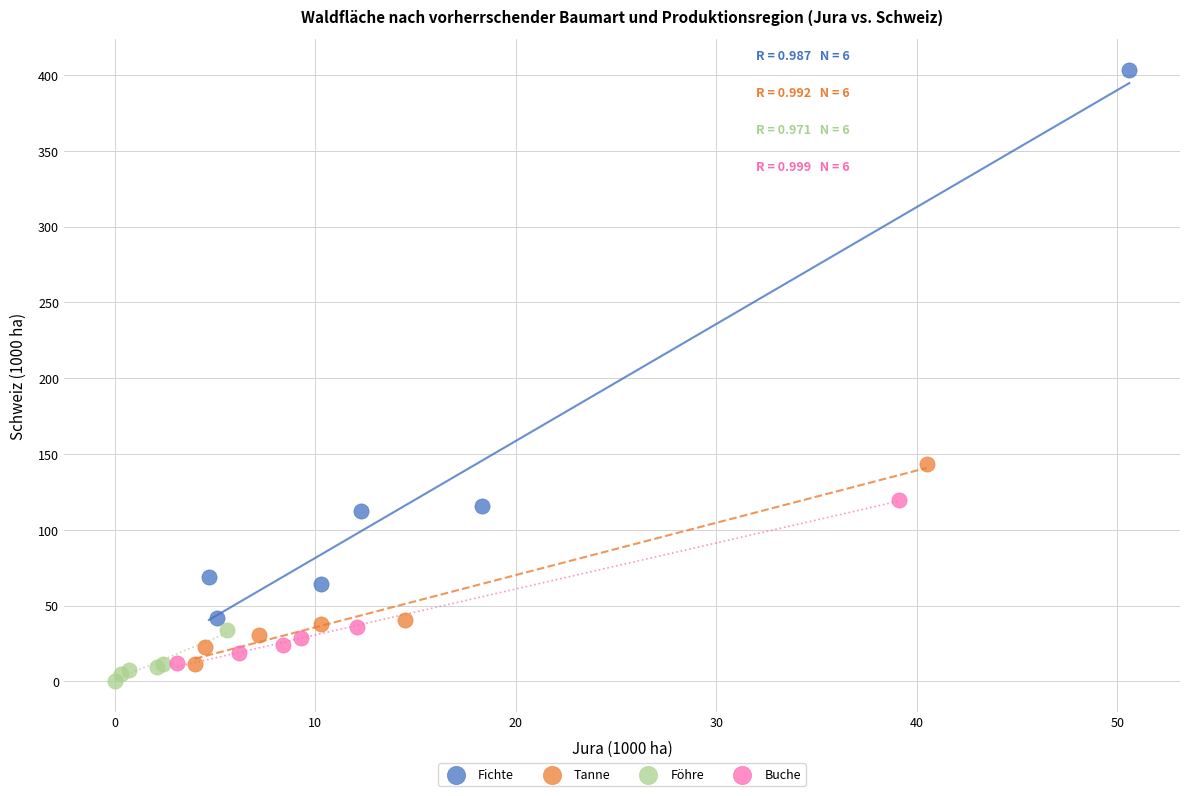

Which series has the widest spread of Y values?

Fichte